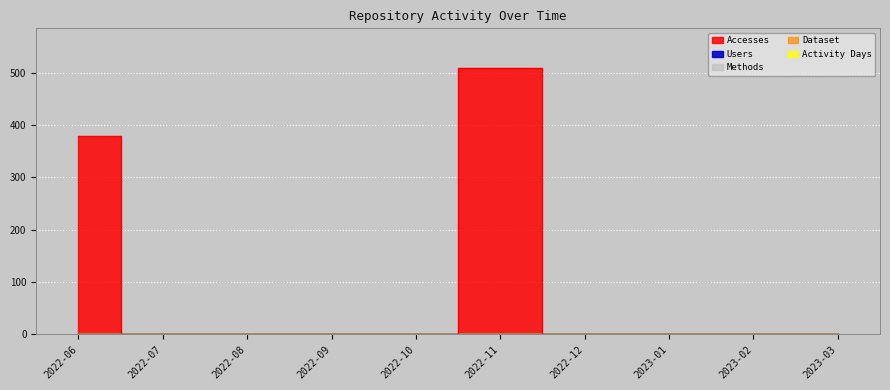

Rank the series by their maximum value, from lowest to highest.

Users, Methods, Dataset, Activity Days, Accesses